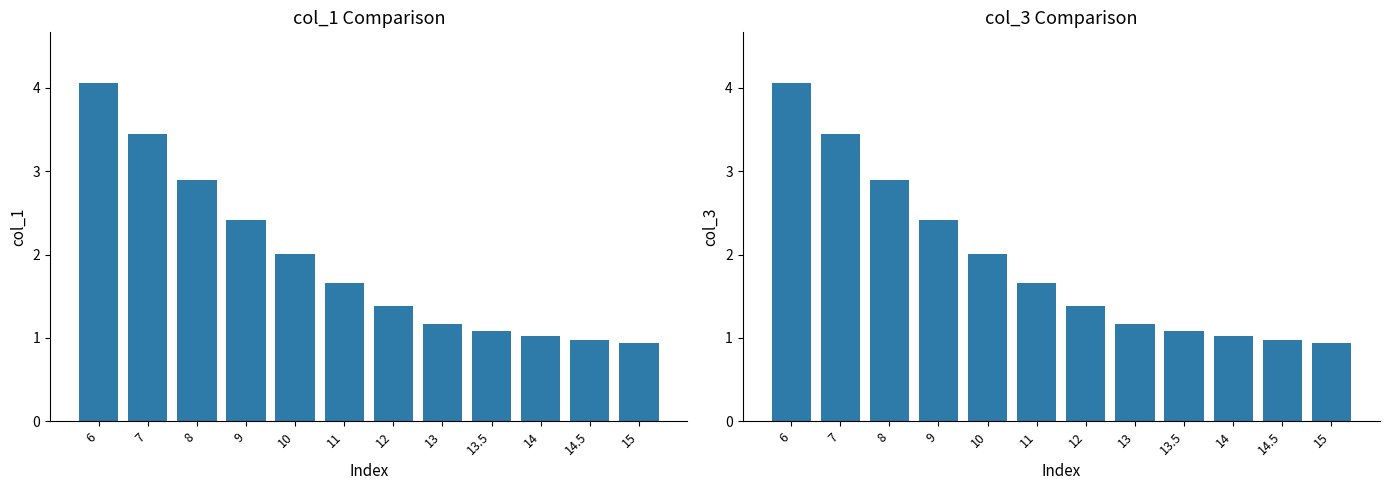

Are the bars horizontal?

No